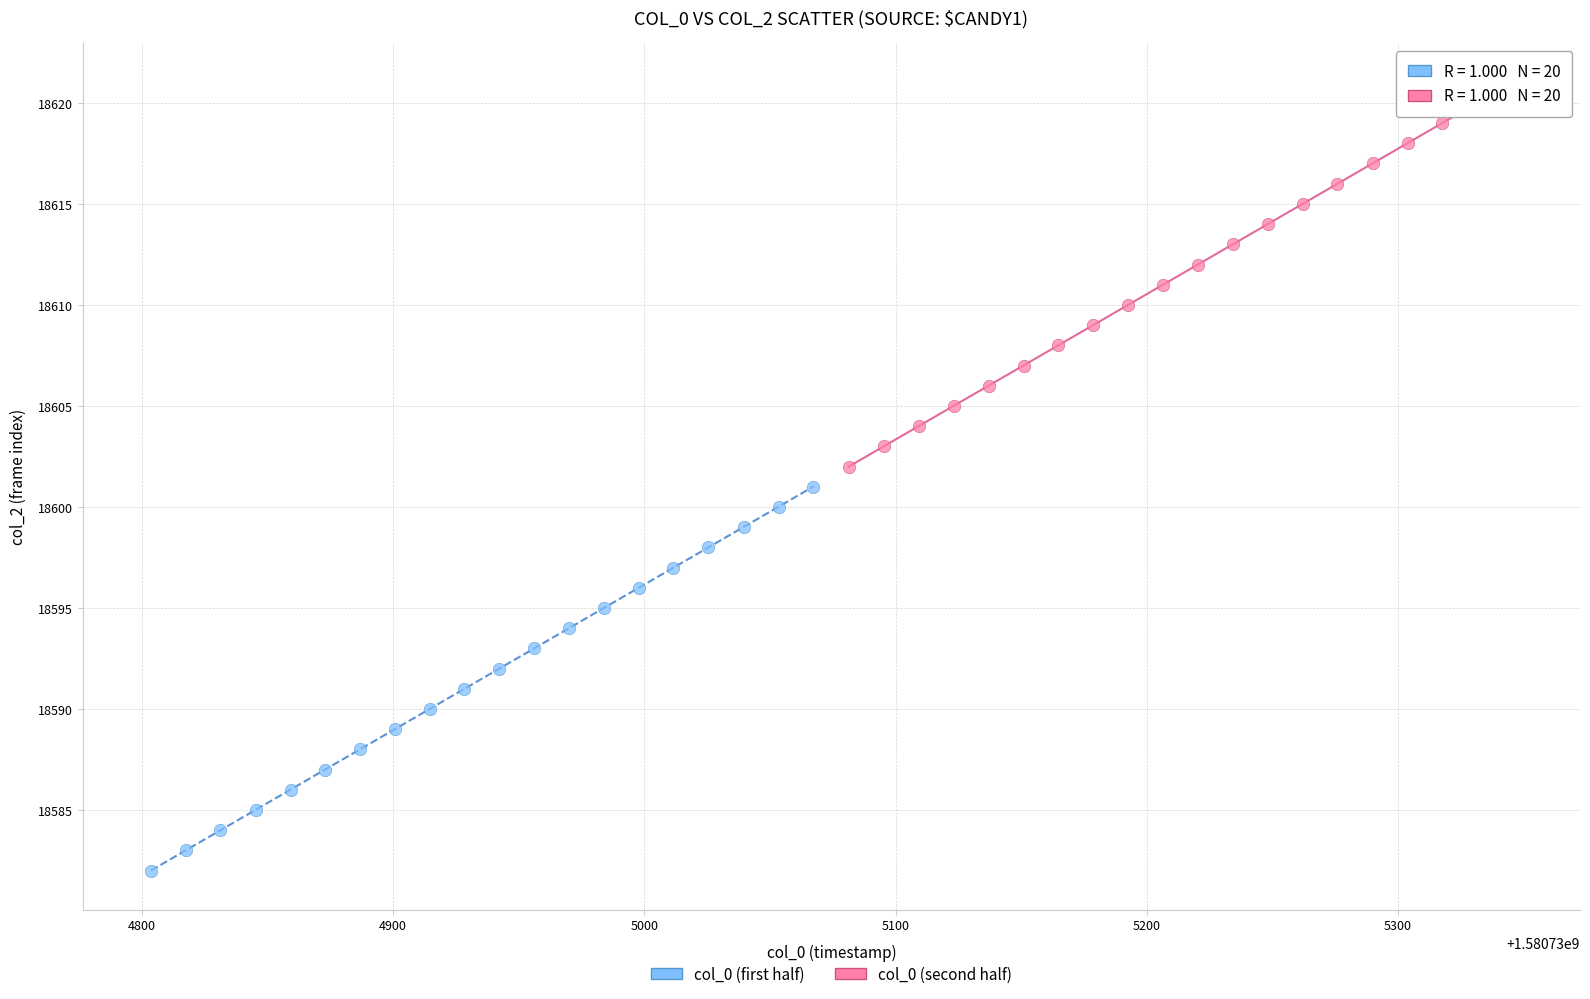

Which series reaches the minimum Y coordinate?

col_0 (first half)